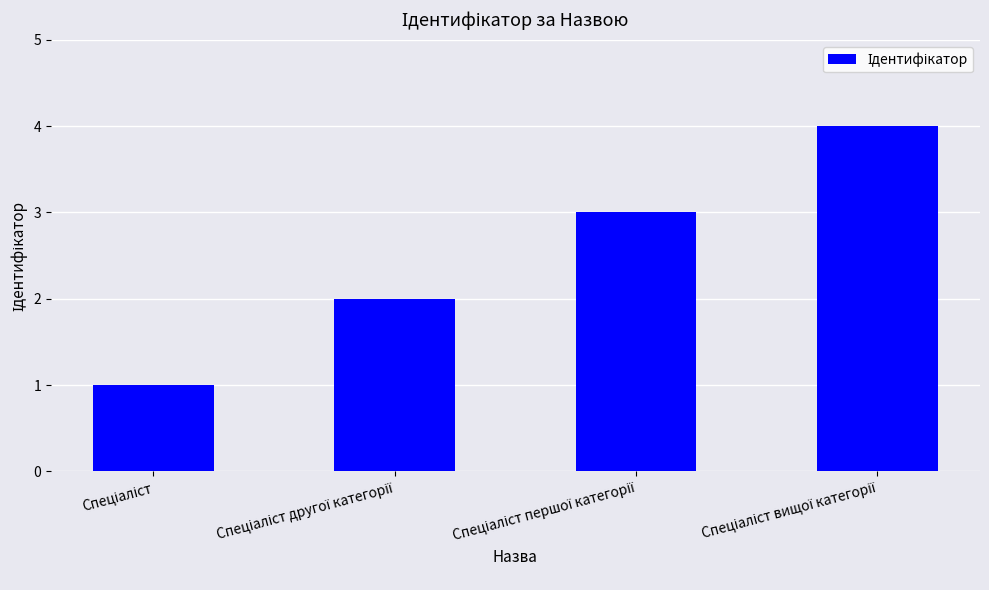

What is the maximum value shown in the chart?

4